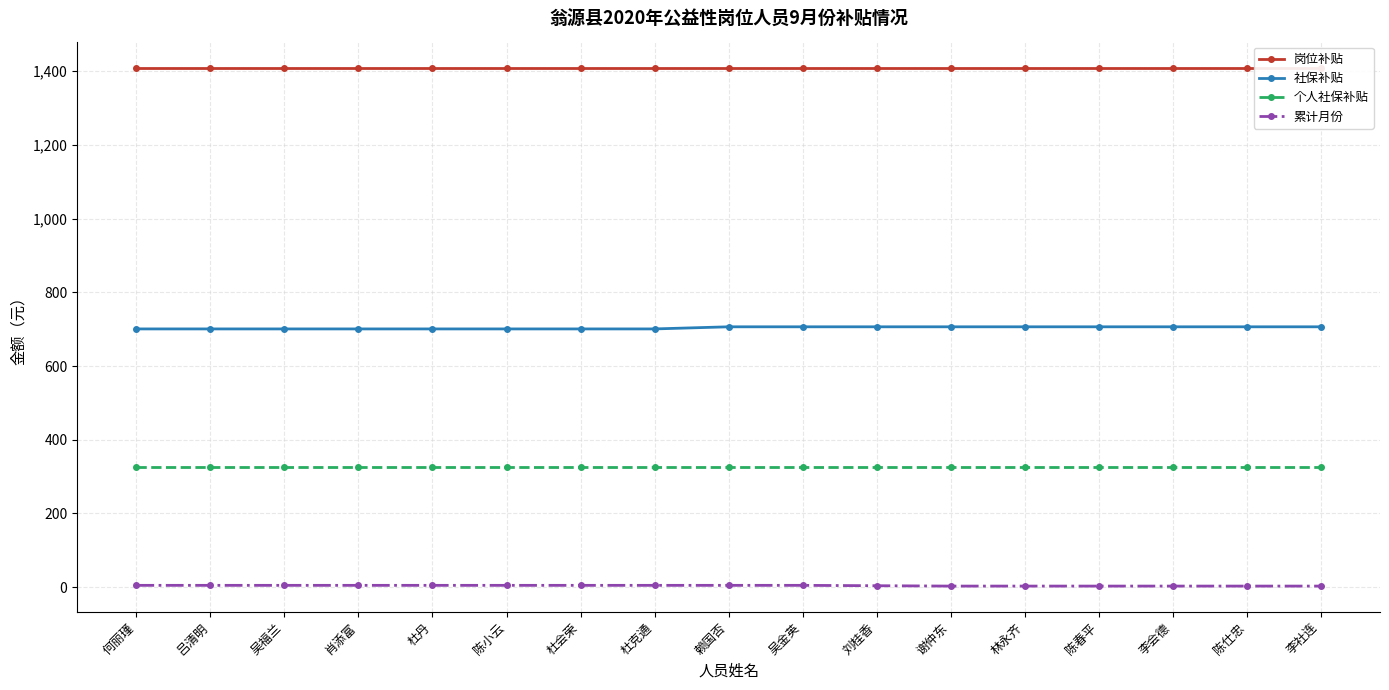

True or false: 岗位补贴 and 个人社保补贴 intersect in this chart.

False